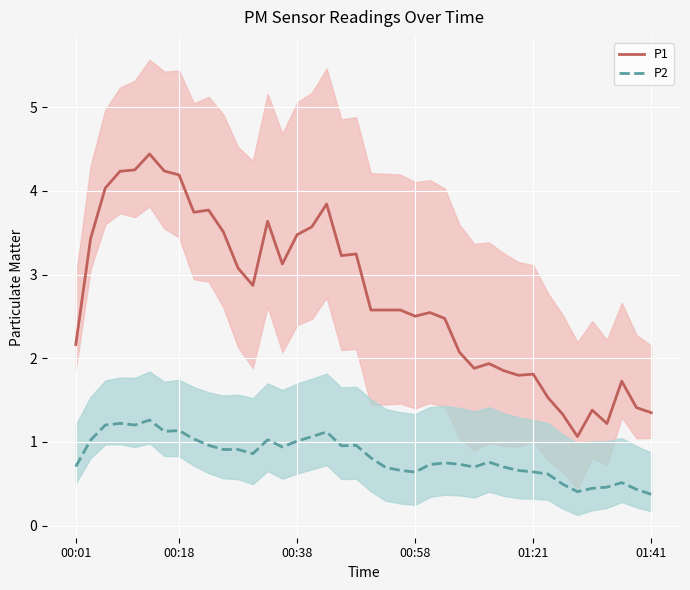

Between 8 and 16, which series saw the biggest shift?

P1